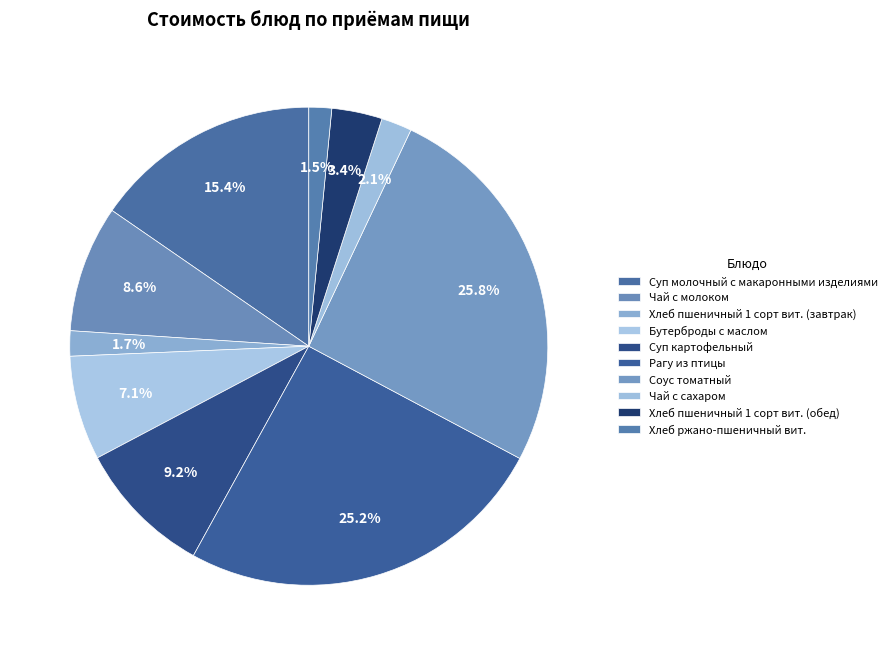

True or false: Хлеб пшеничный 1 сорт вит. (завтрак) accounts for 1% of the total.

False